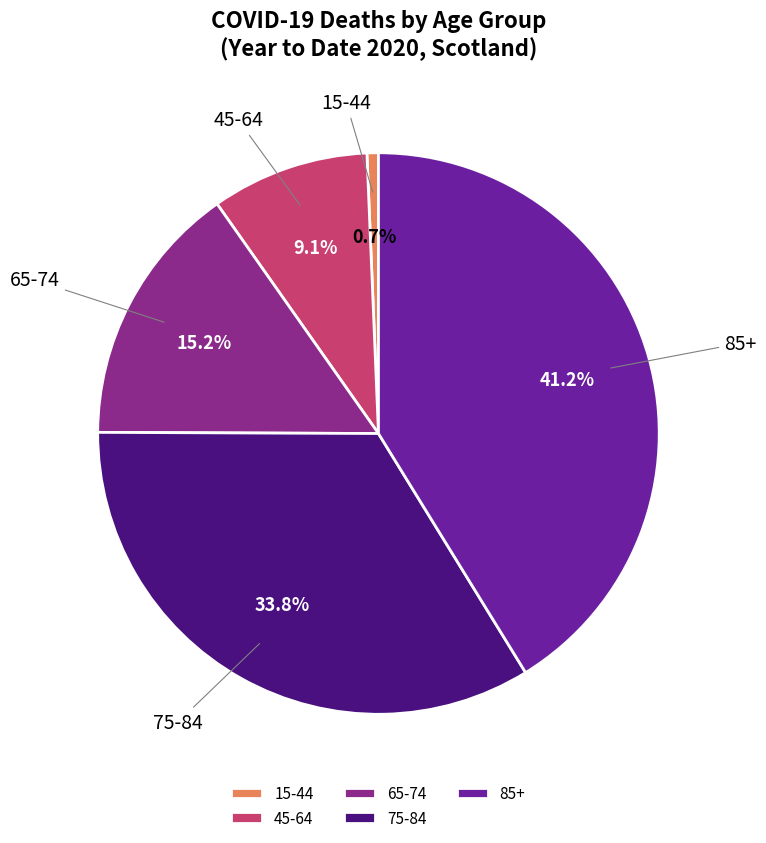

Rank the categories by value from highest to lowest.

85+, 75-84, 65-74, 45-64, 15-44